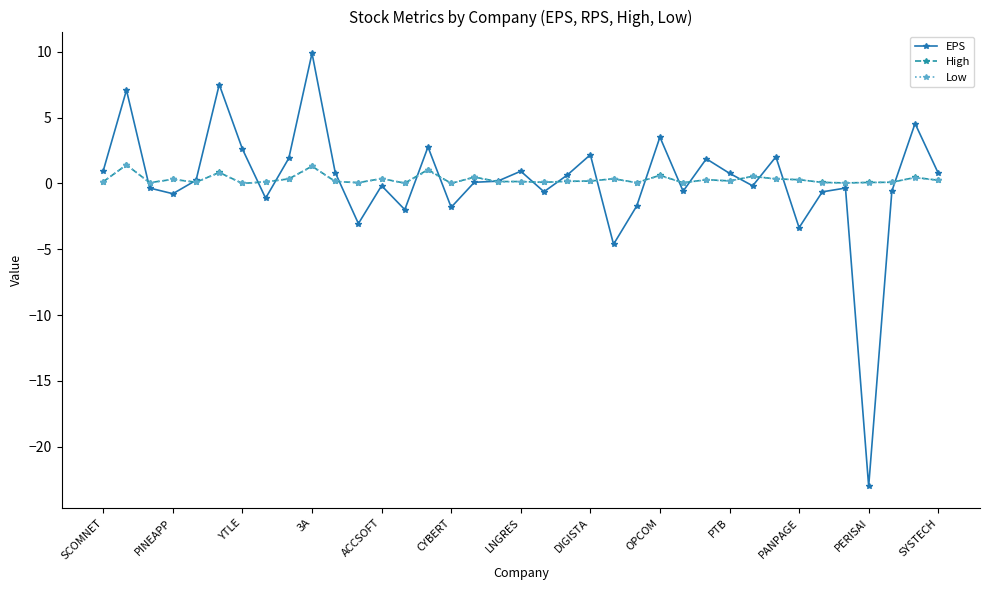

What is the maximum value shown in the chart?

9.9